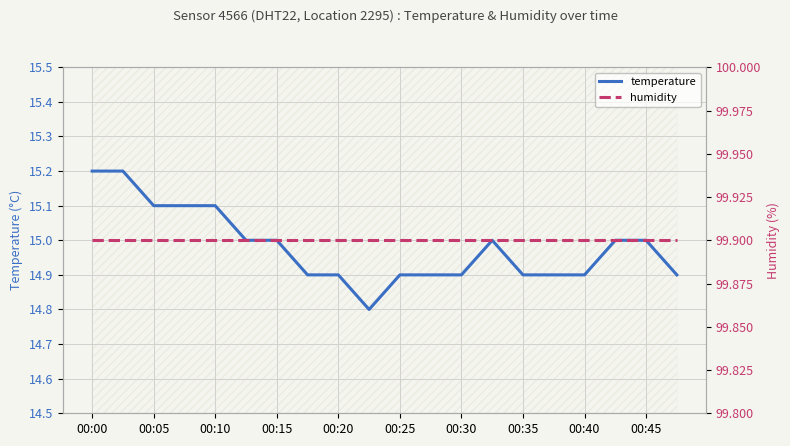

At how many categories does at least one series exceed 43?

20